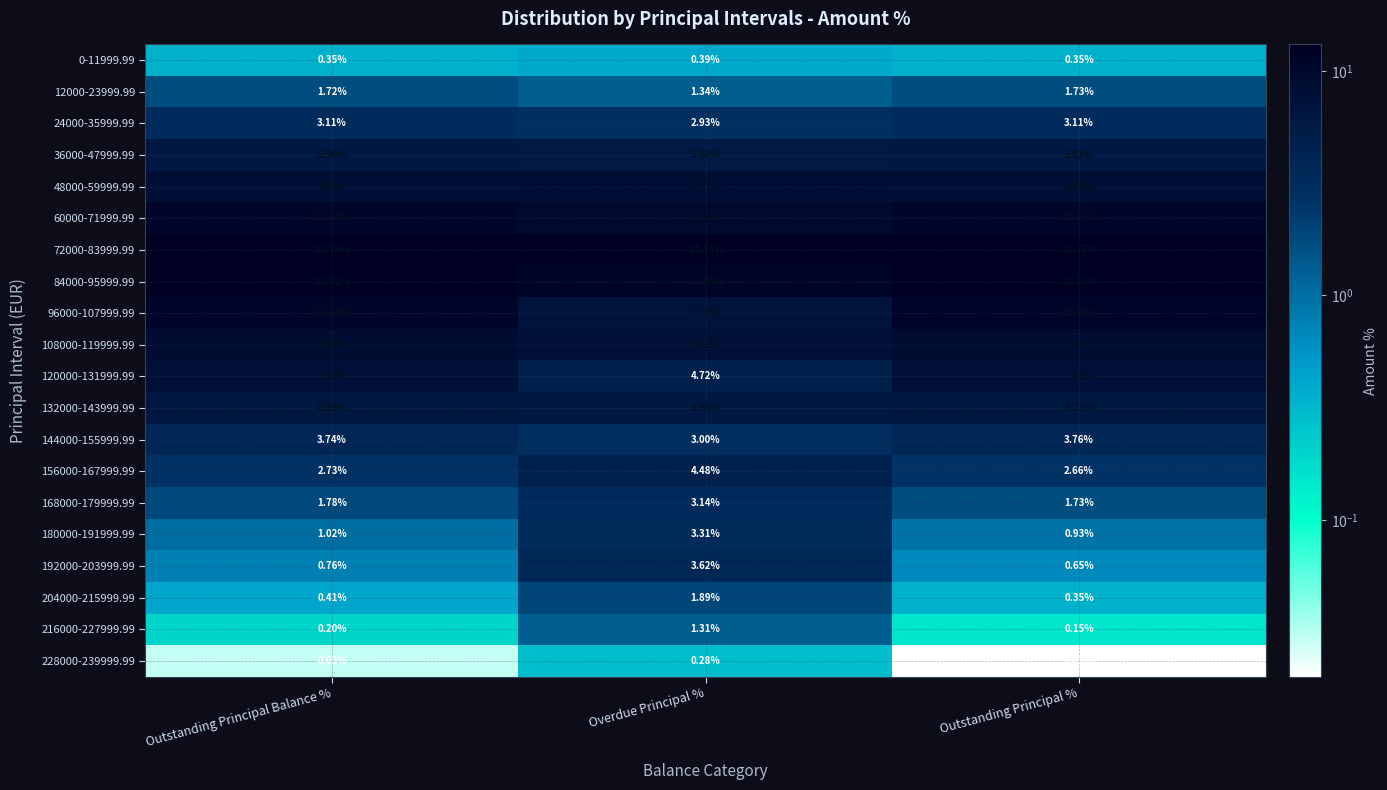

At which label does 60000-71999.99 reach its minimum?

Overdue Principal %